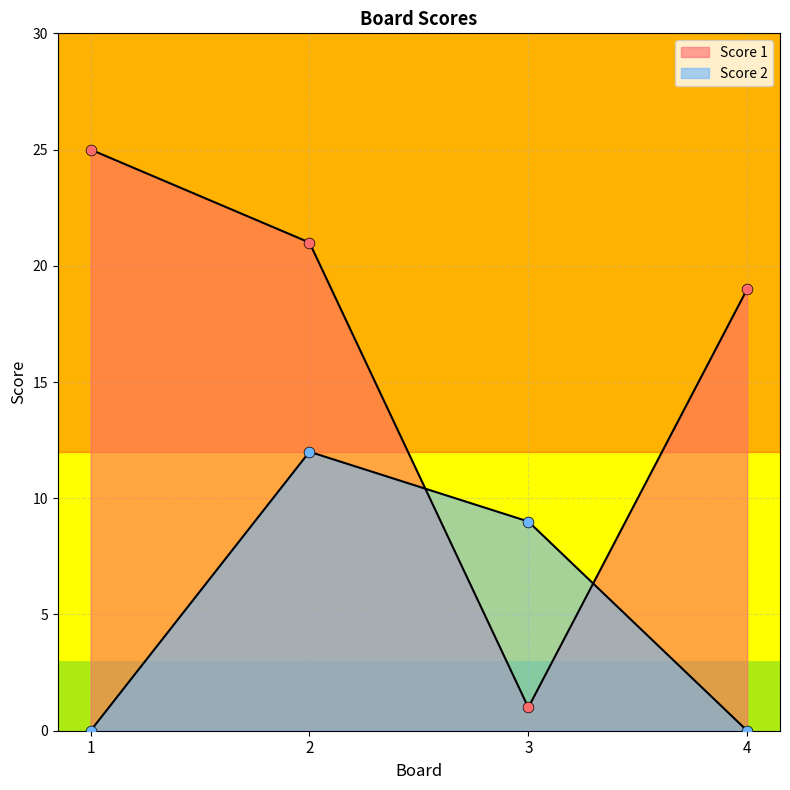

At how many categories does at least one series exceed 4?

4